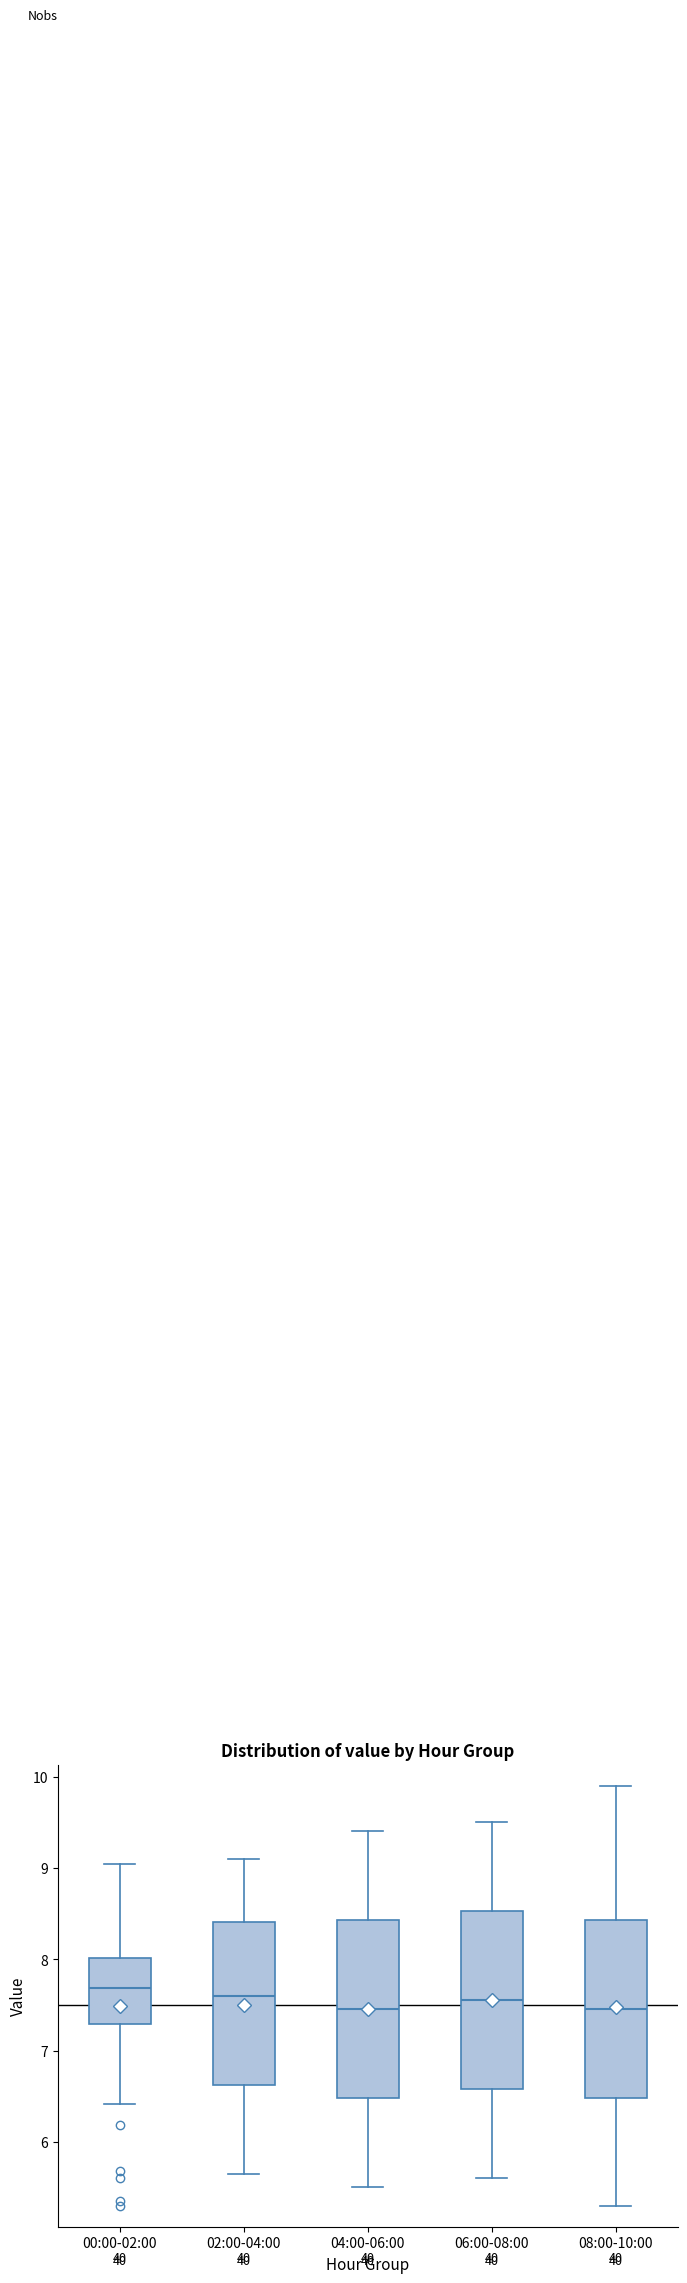

Reading left to right, read every box against the y-axis: the position of its median line, the range the box covers, and the ends of its whiskers. The values are not printed on the chart, so give them approximately, as read against the axis.

00:00-02:00: median 7.7, box 7.3 to 8.0, whiskers 6.4 to 9.0
02:00-04:00: median 7.6, box 6.6 to 8.4, whiskers 5.7 to 9.1
04:00-06:00: median 7.5, box 6.5 to 8.4, whiskers 5.5 to 9.4
06:00-08:00: median 7.6, box 6.6 to 8.5, whiskers 5.6 to 9.5
08:00-10:00: median 7.5, box 6.5 to 8.4, whiskers 5.3 to 9.9